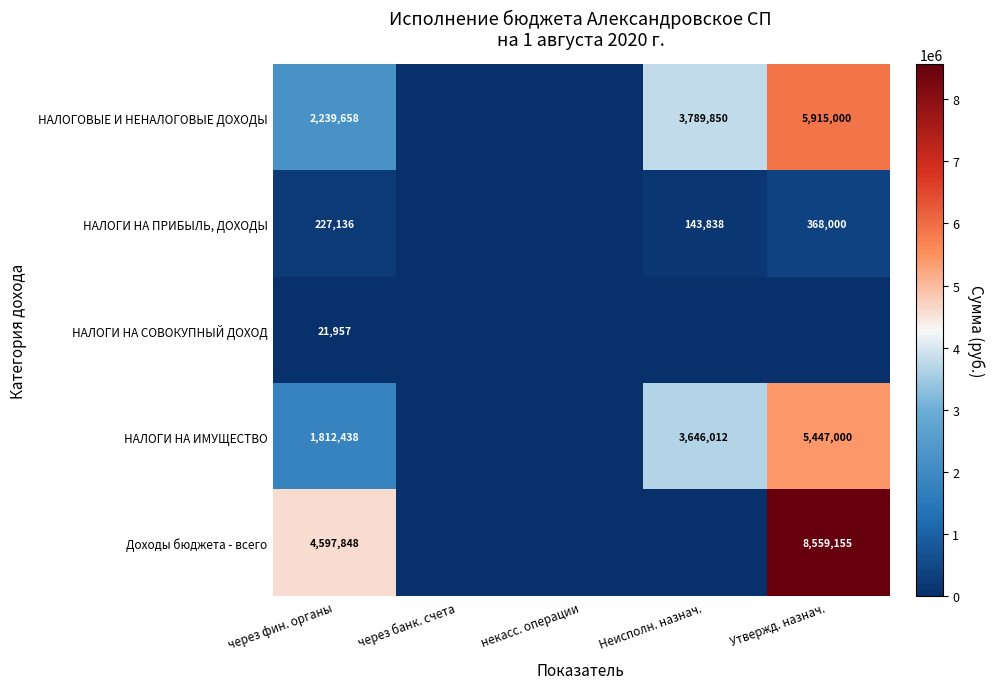

What is the maximum value shown in the chart?

8559154.8